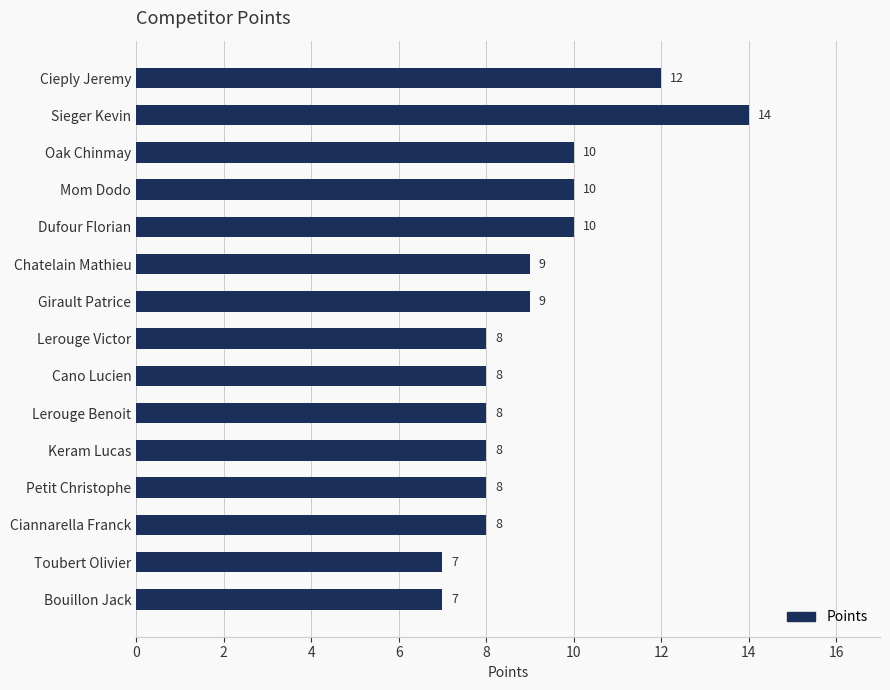

The value at Chatelain Mathieu is 9. True or false?

True